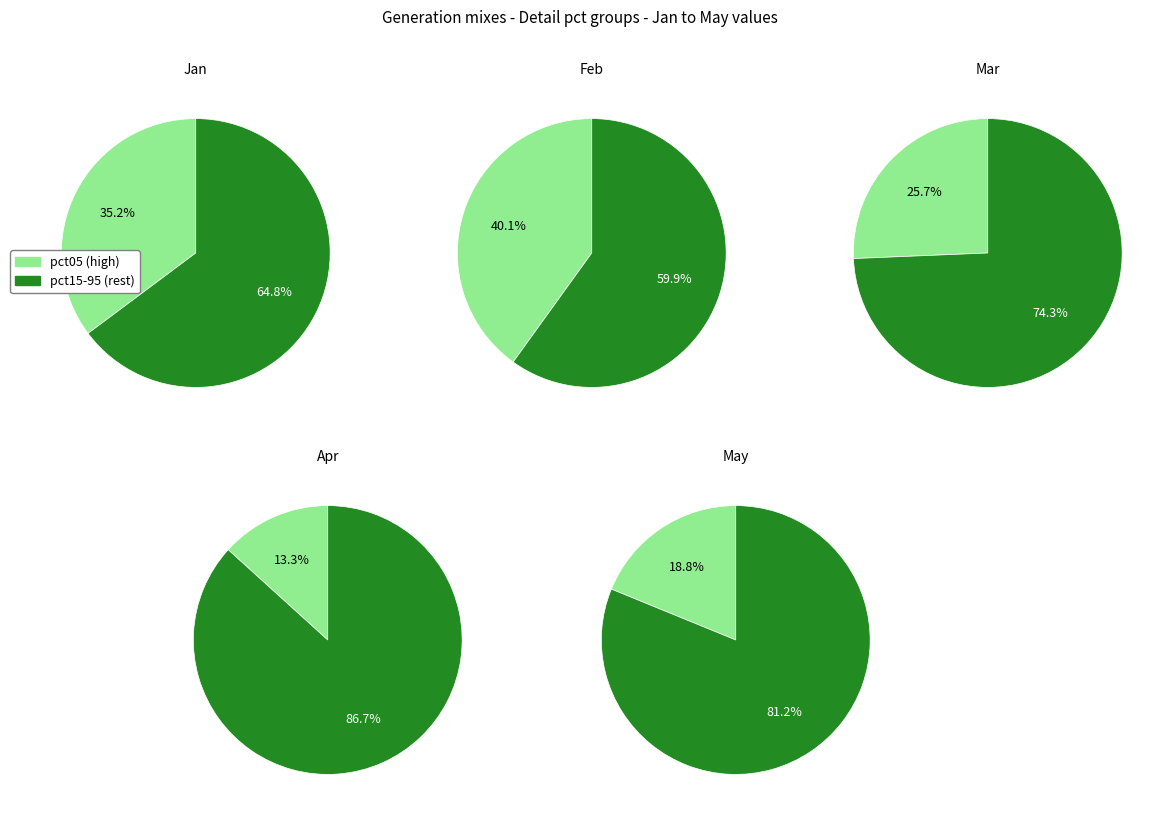

True or false: 6 accounts for 1% of the total.

False